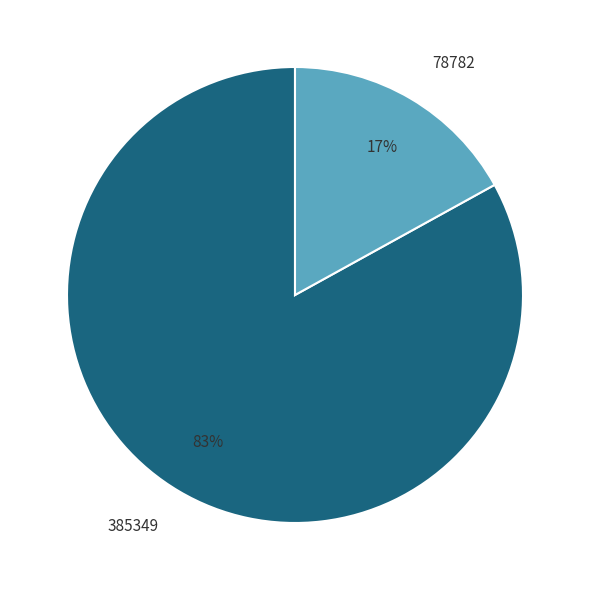

To the nearest percent, what is the difference between the 78782 and 385349 slice percentages?

66%